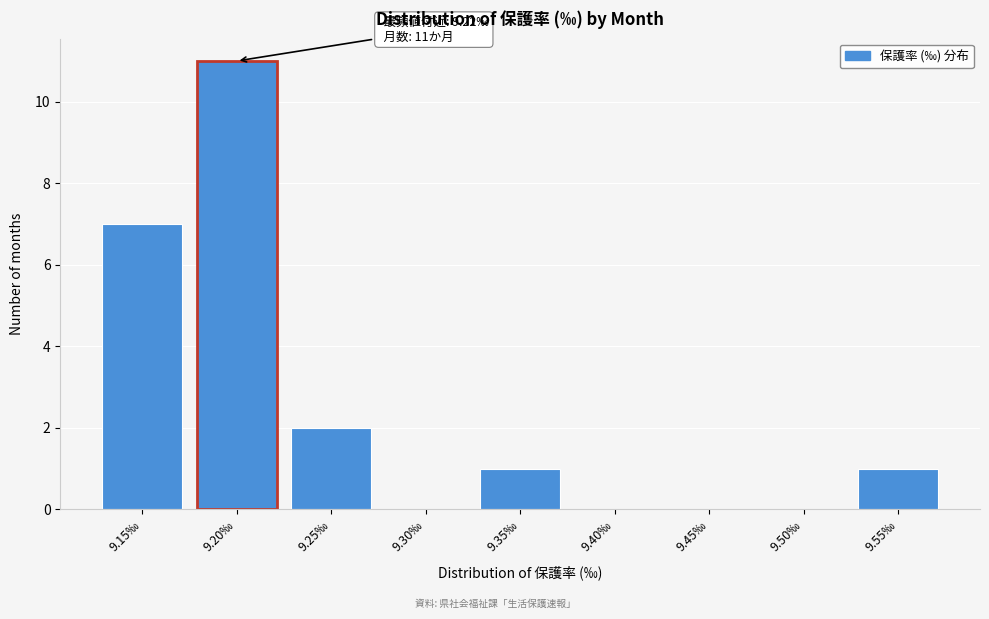

Reading left to right, extract all data points from this chart.

9.15‰=7	9.20‰=11	9.25‰=2	9.30‰=0	9.35‰=1	9.40‰=0	9.45‰=0	9.50‰=0	9.55‰=1